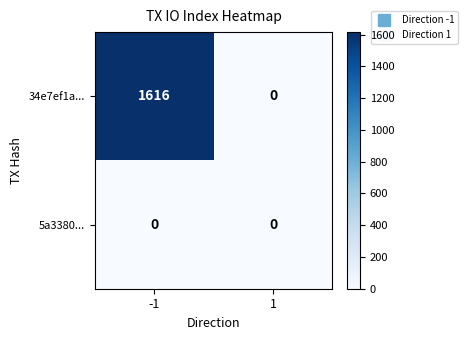

What is the approximate value of 34e7ef1a... at -1, to the nearest 50?

1600